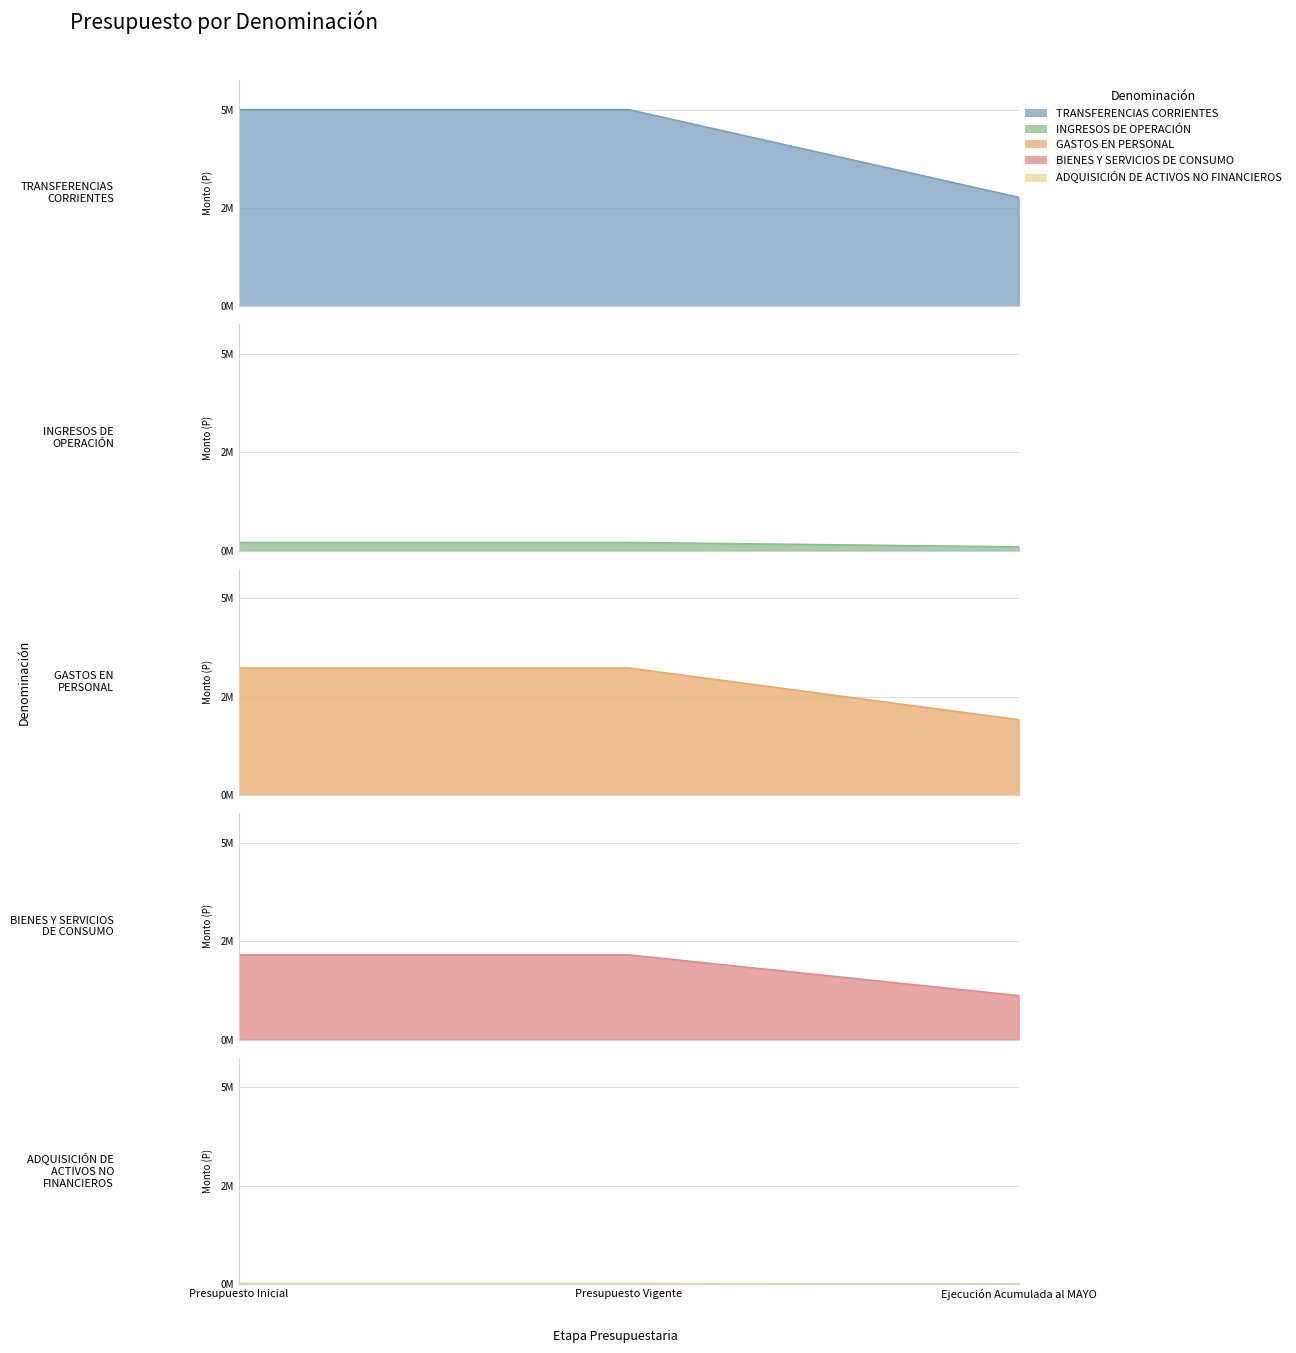

What is the value of the BIENES Y SERVICIOS DE CONSUMO point at the 3rd from the left?

1134208